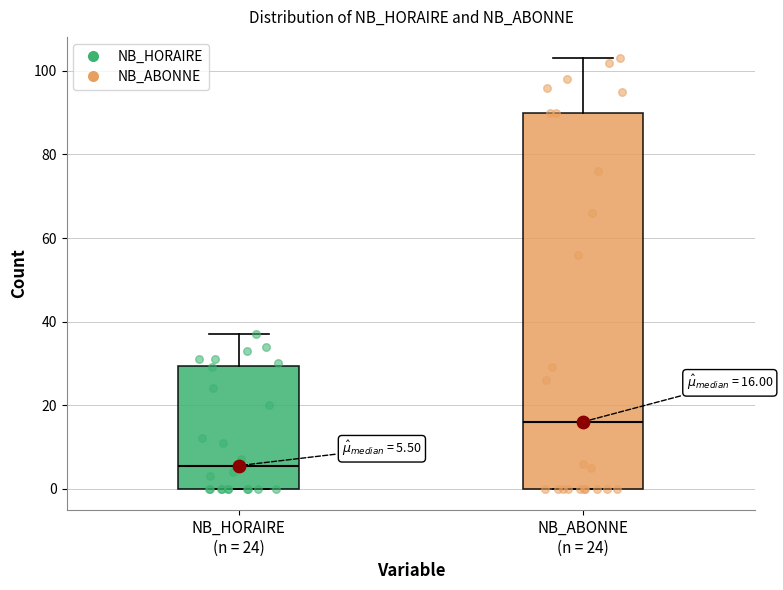

Comparing the boxes themselves (not the whiskers), which one is the tallest?

NB_ABONNE (n = 24)